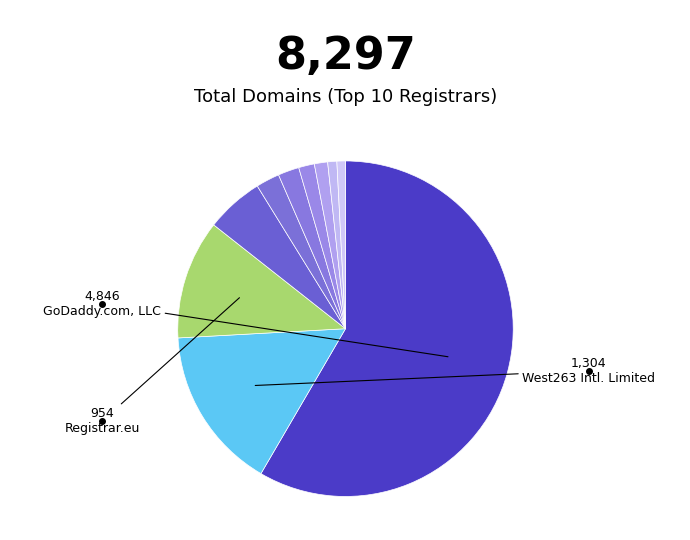

Rank the categories by value from lowest to highest.

IONOS SE, united-domains AG, 1API GmbH, CSC Corporate Domains, Inc., Global Domains International, Inc., Domain.com, LLC, Gandi SAS, Hosting Concepts B.V. d/b/a Registrar.eu, West263 International Limited, GoDaddy.com, LLC